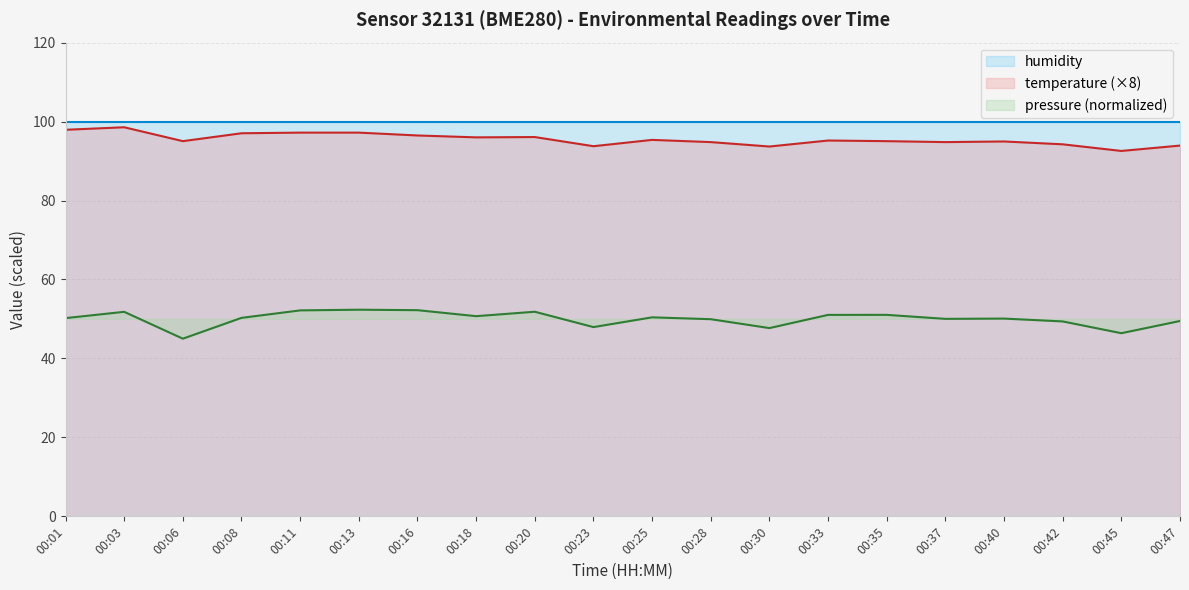

List the labels in order of temperature value, largest first.

00:03, 00:01, 00:11, 00:13, 00:08, 00:16, 00:20, 00:18, 00:25, 00:33, 00:06, 00:35, 00:40, 00:28, 00:37, 00:42, 00:47, 00:23, 00:30, 00:45